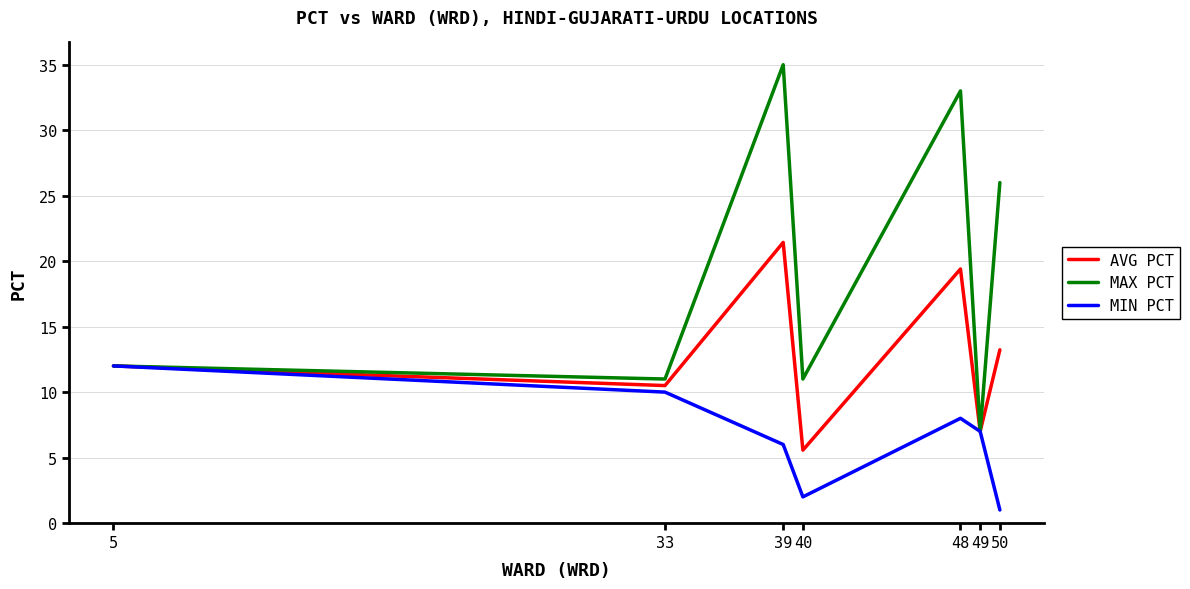

How many lines are shown in the chart?

3